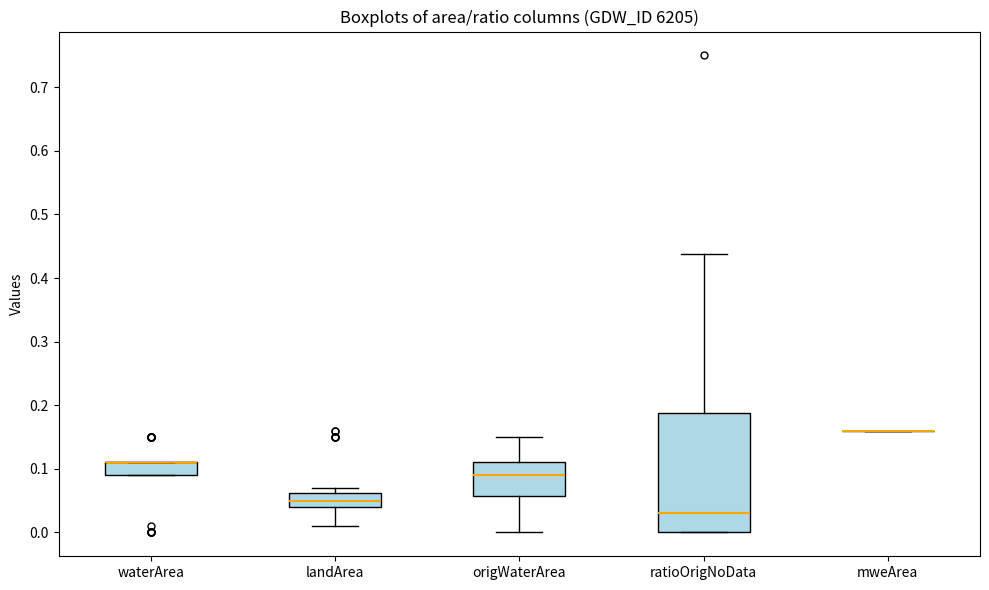

Comparing the boxes themselves (not the whiskers), which one is the tallest?

ratioOrigNoData